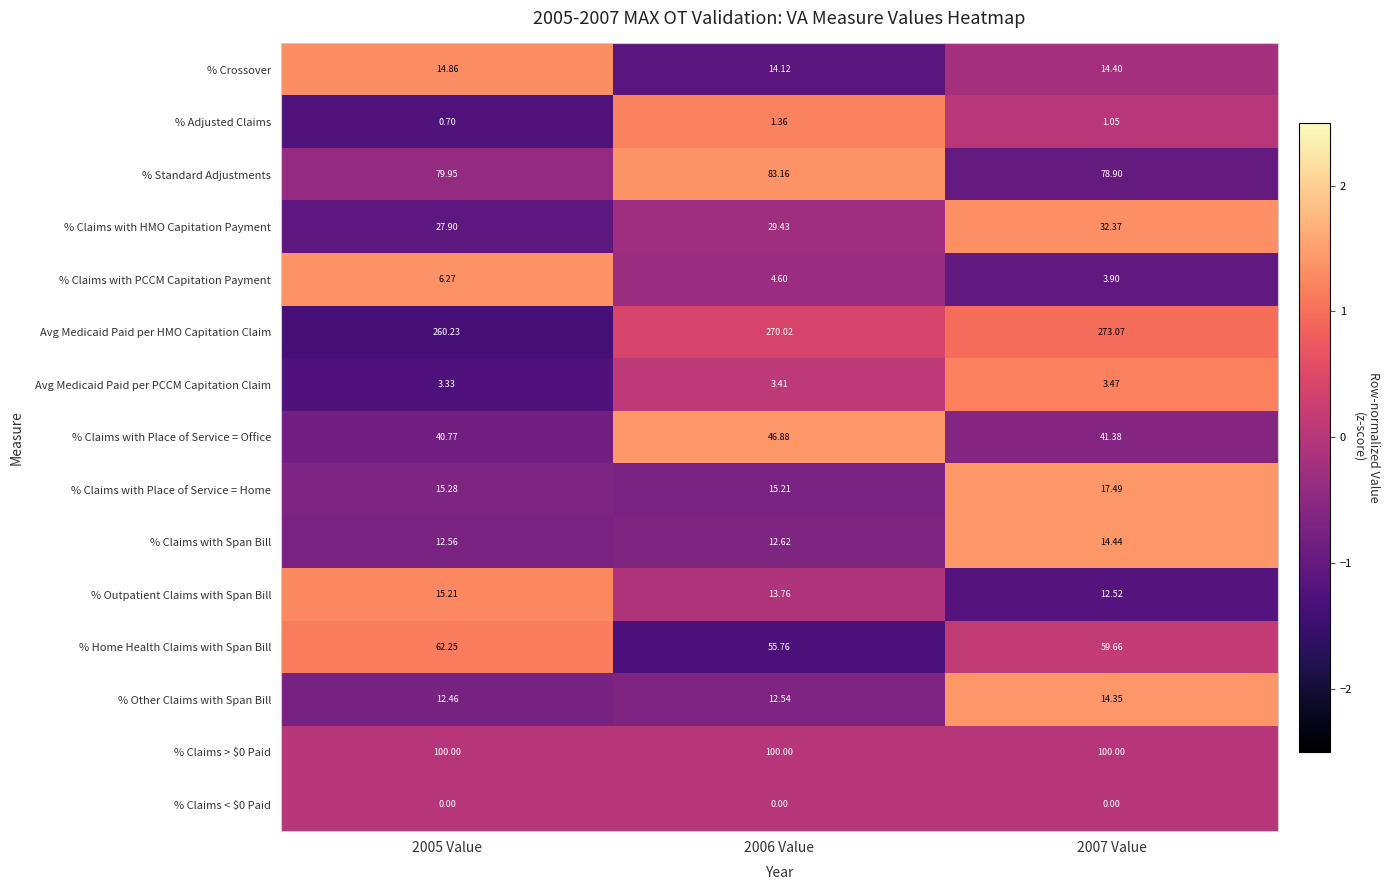

Is the value of % Adjusted Claims at 2005 Value greater than the value of % Standard Adjustments at 2005 Value?

No